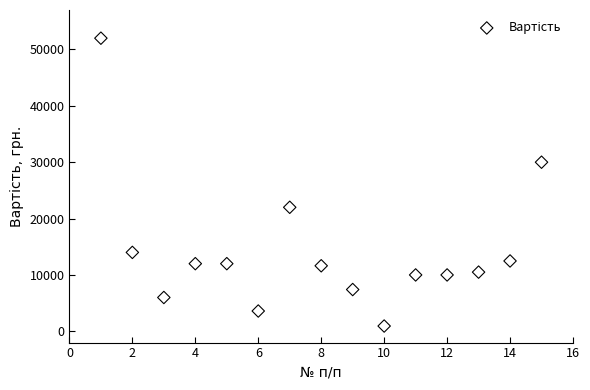

What is the range of Y values (max minus min)?

51064